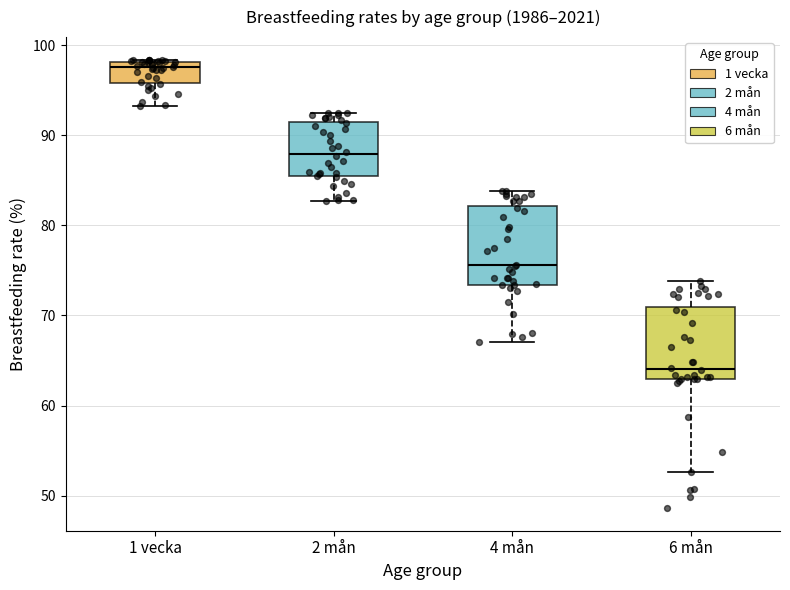

Which box's median line is the lowest?

6 mån